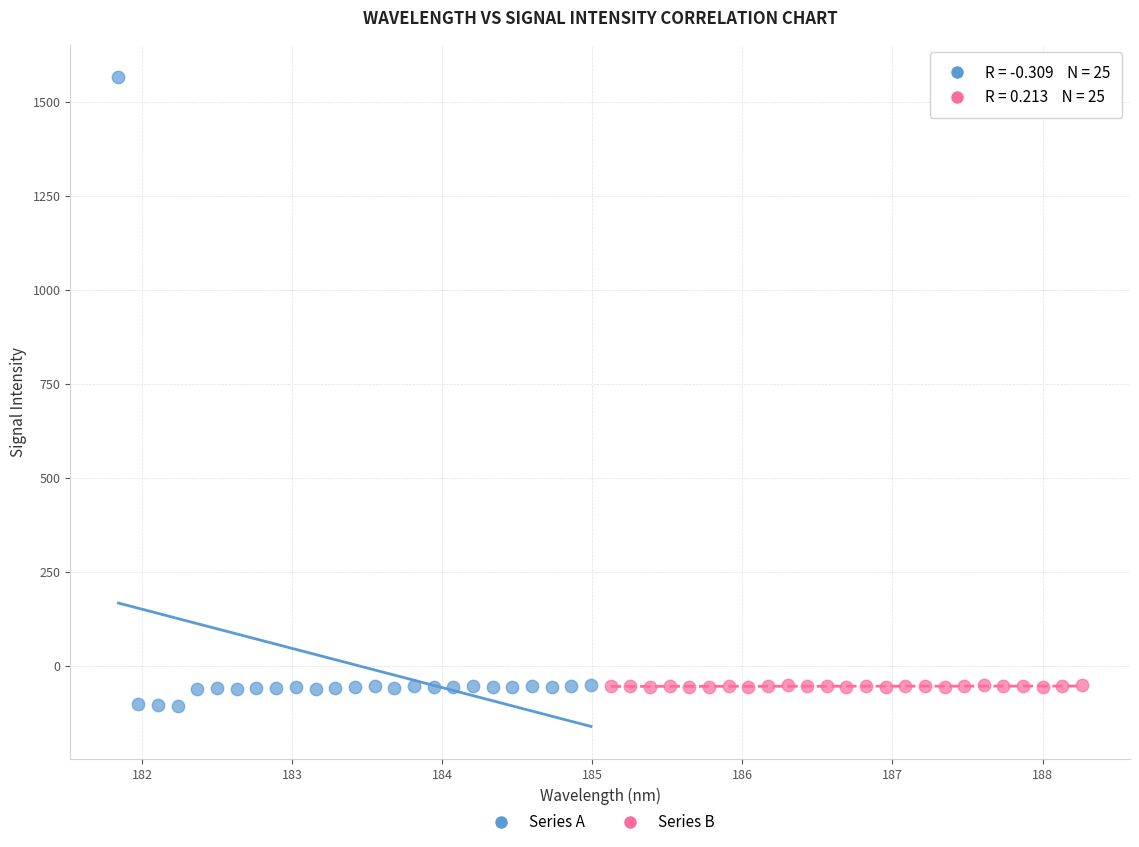

Which series contains the highest Y value?

Series A